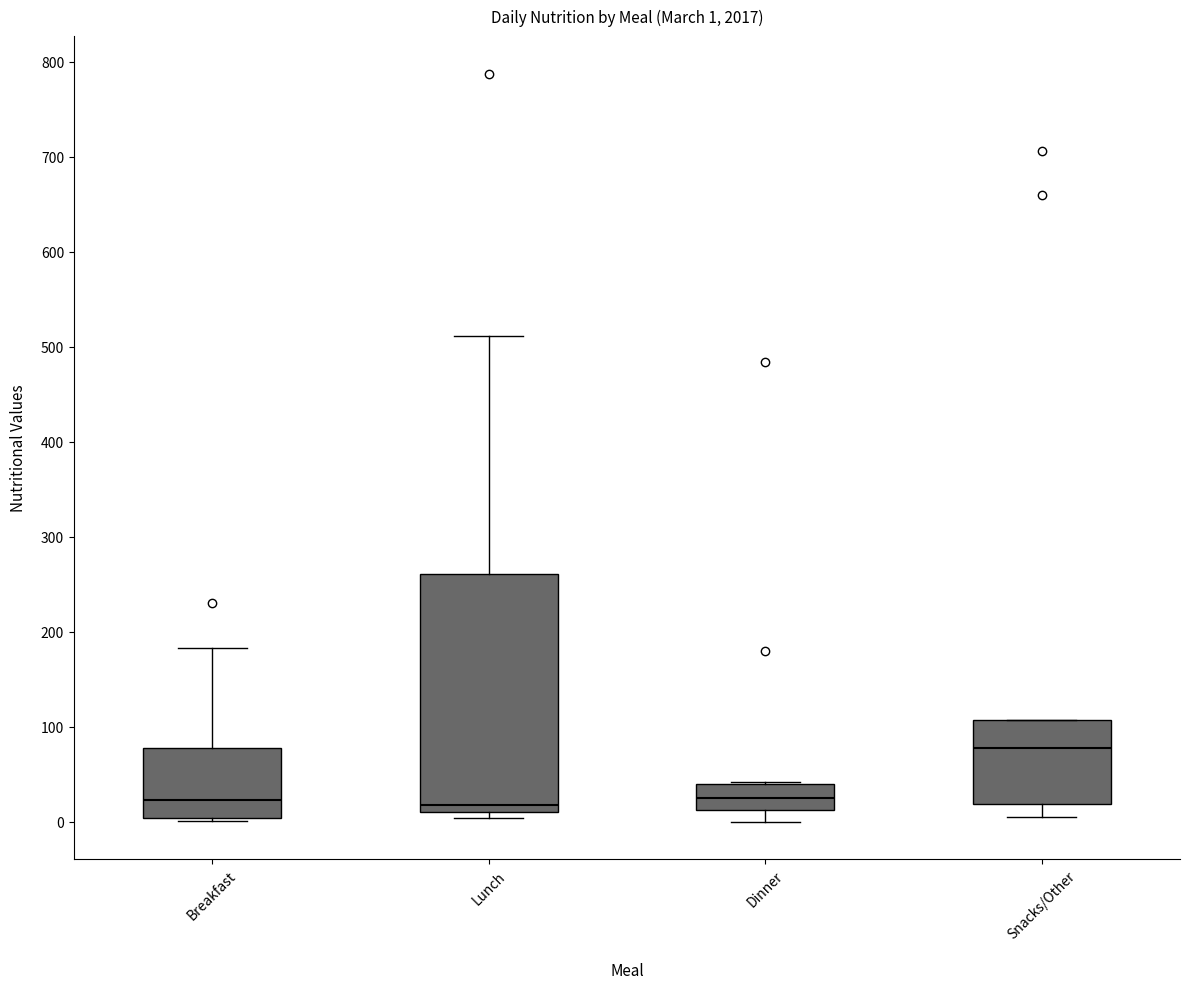

Which box is the tallest, from its lower edge to its upper edge?

Lunch